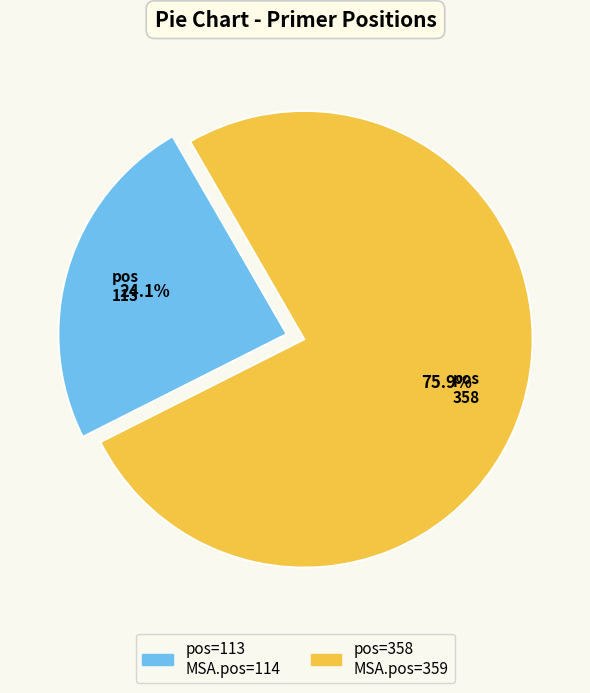

Count the number of slices in the pie.

2